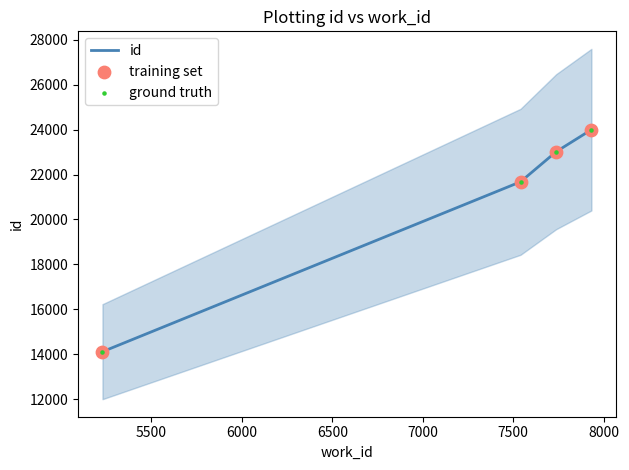

Which series contains the highest Y value?

id